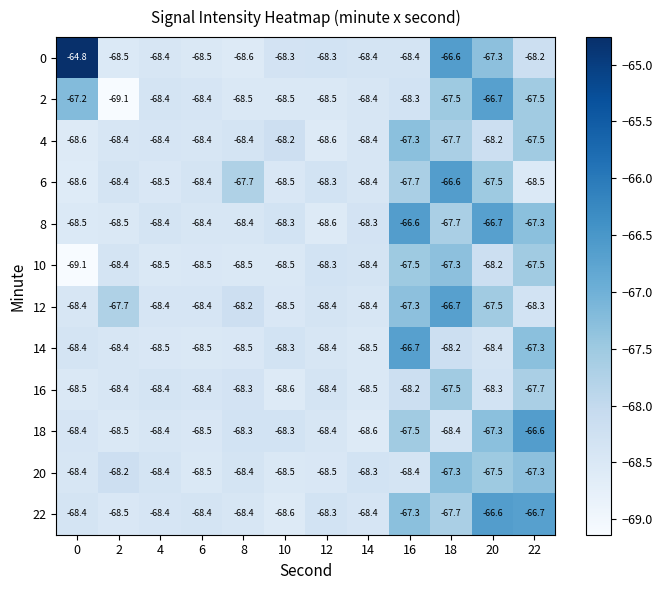

At how many categories does at least one series exceed -65?

1